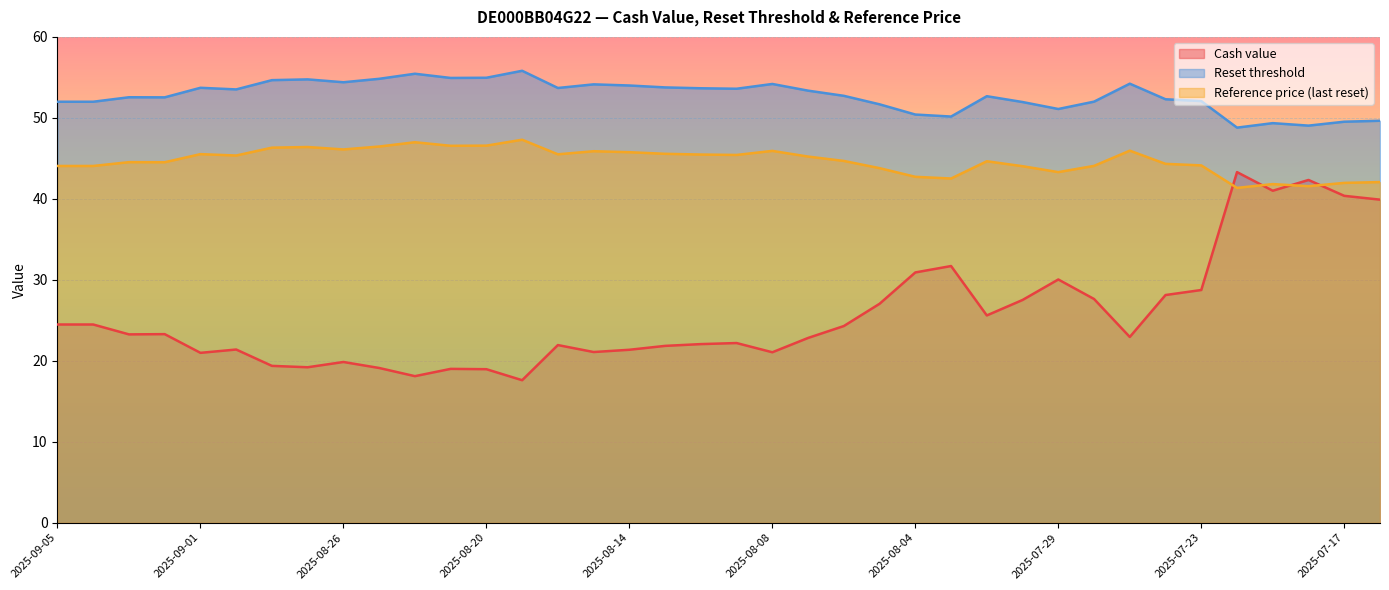

What value does the Reset threshold series have at 2025-08-01?

50.2